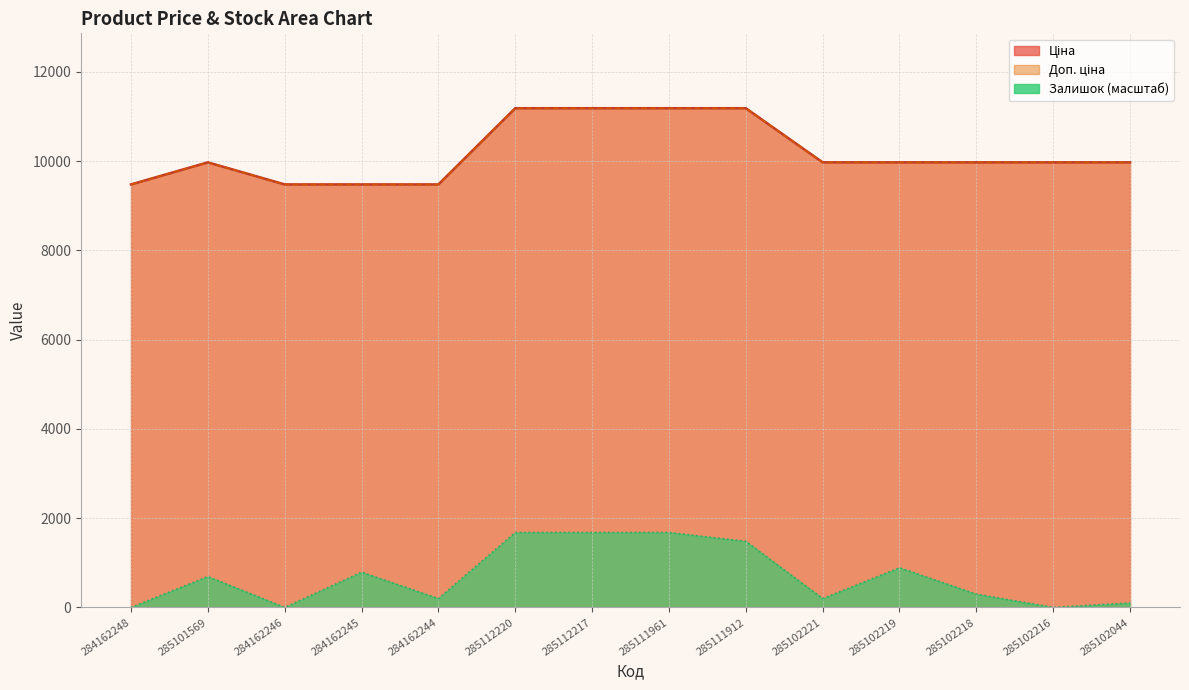

Which category has the highest value across all series?

285112220